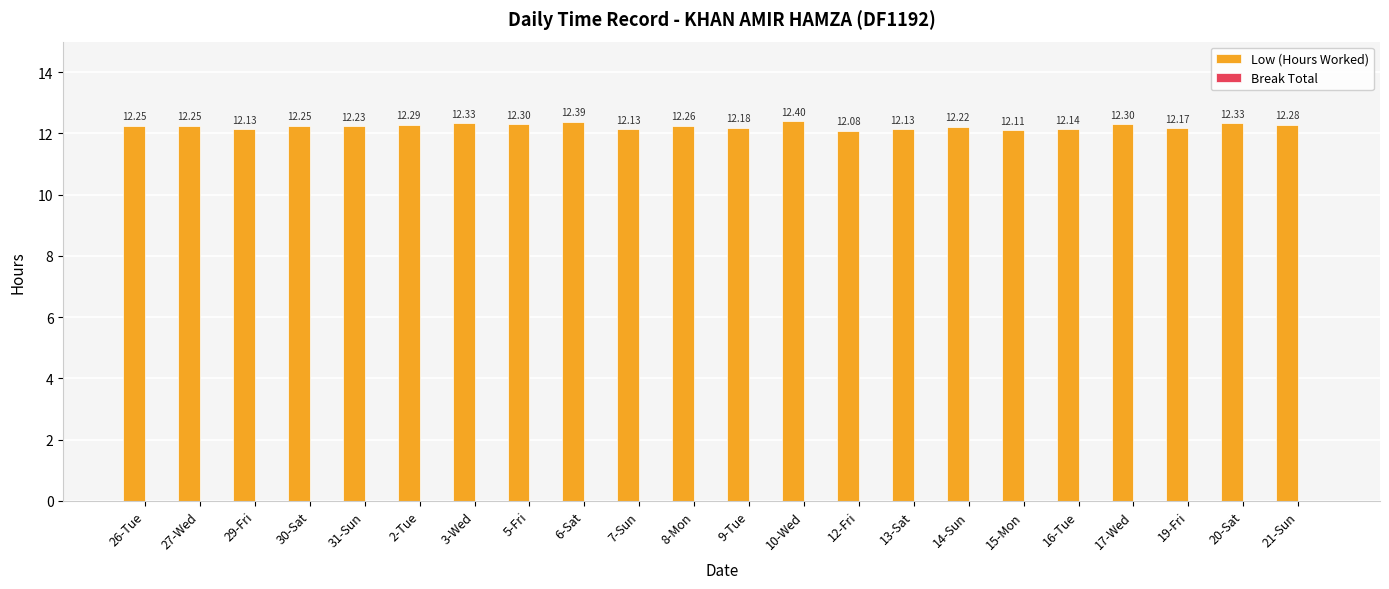

Which has a higher value, 7-Sun or 6-Sat?

6-Sat